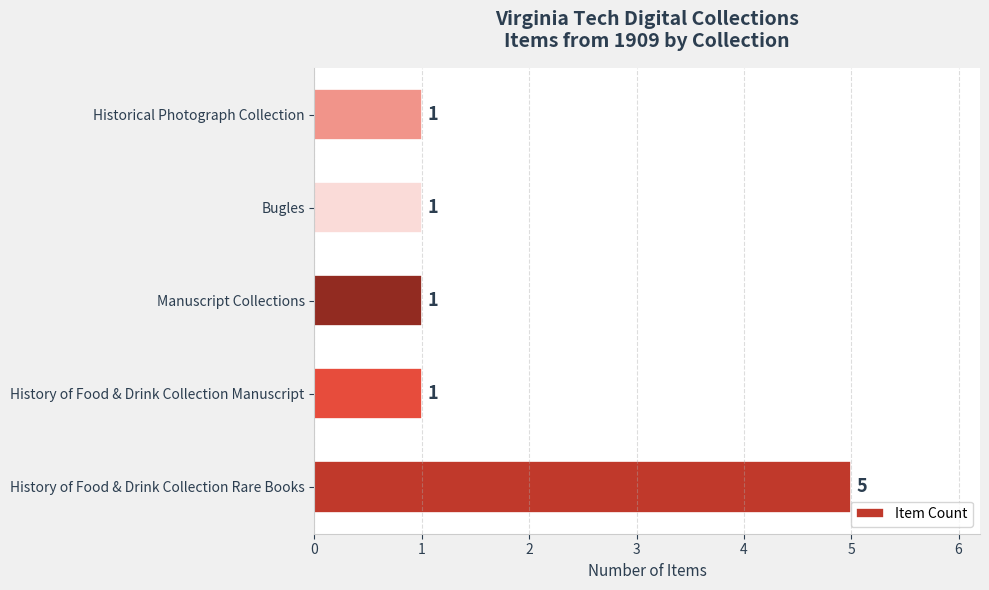

Which has a higher value, History of Food & Drink Collection Rare Books or Bugles?

History of Food & Drink Collection Rare Books